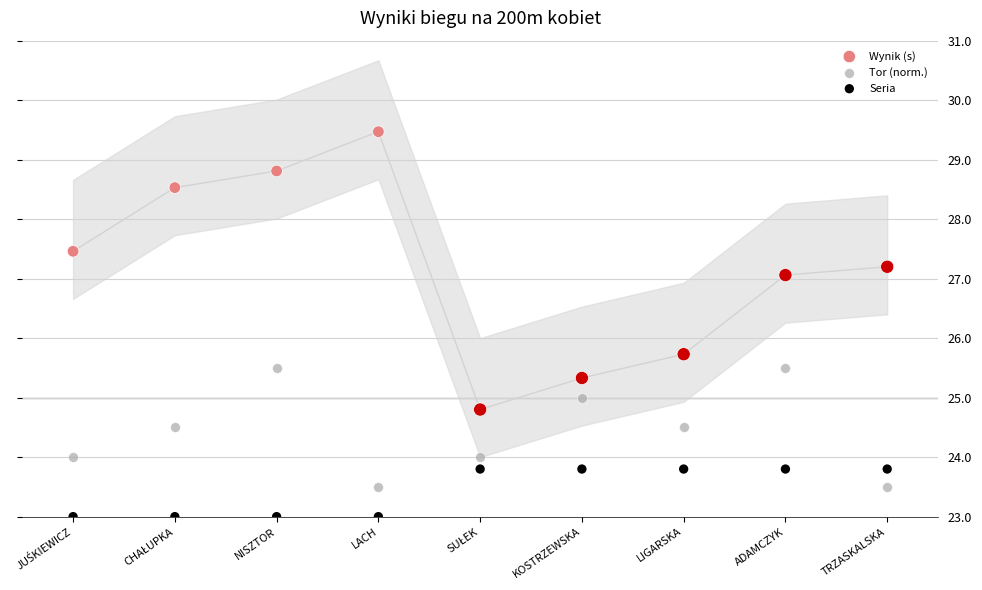

Which series has the largest Y range (max minus min)?

Wynik (s)